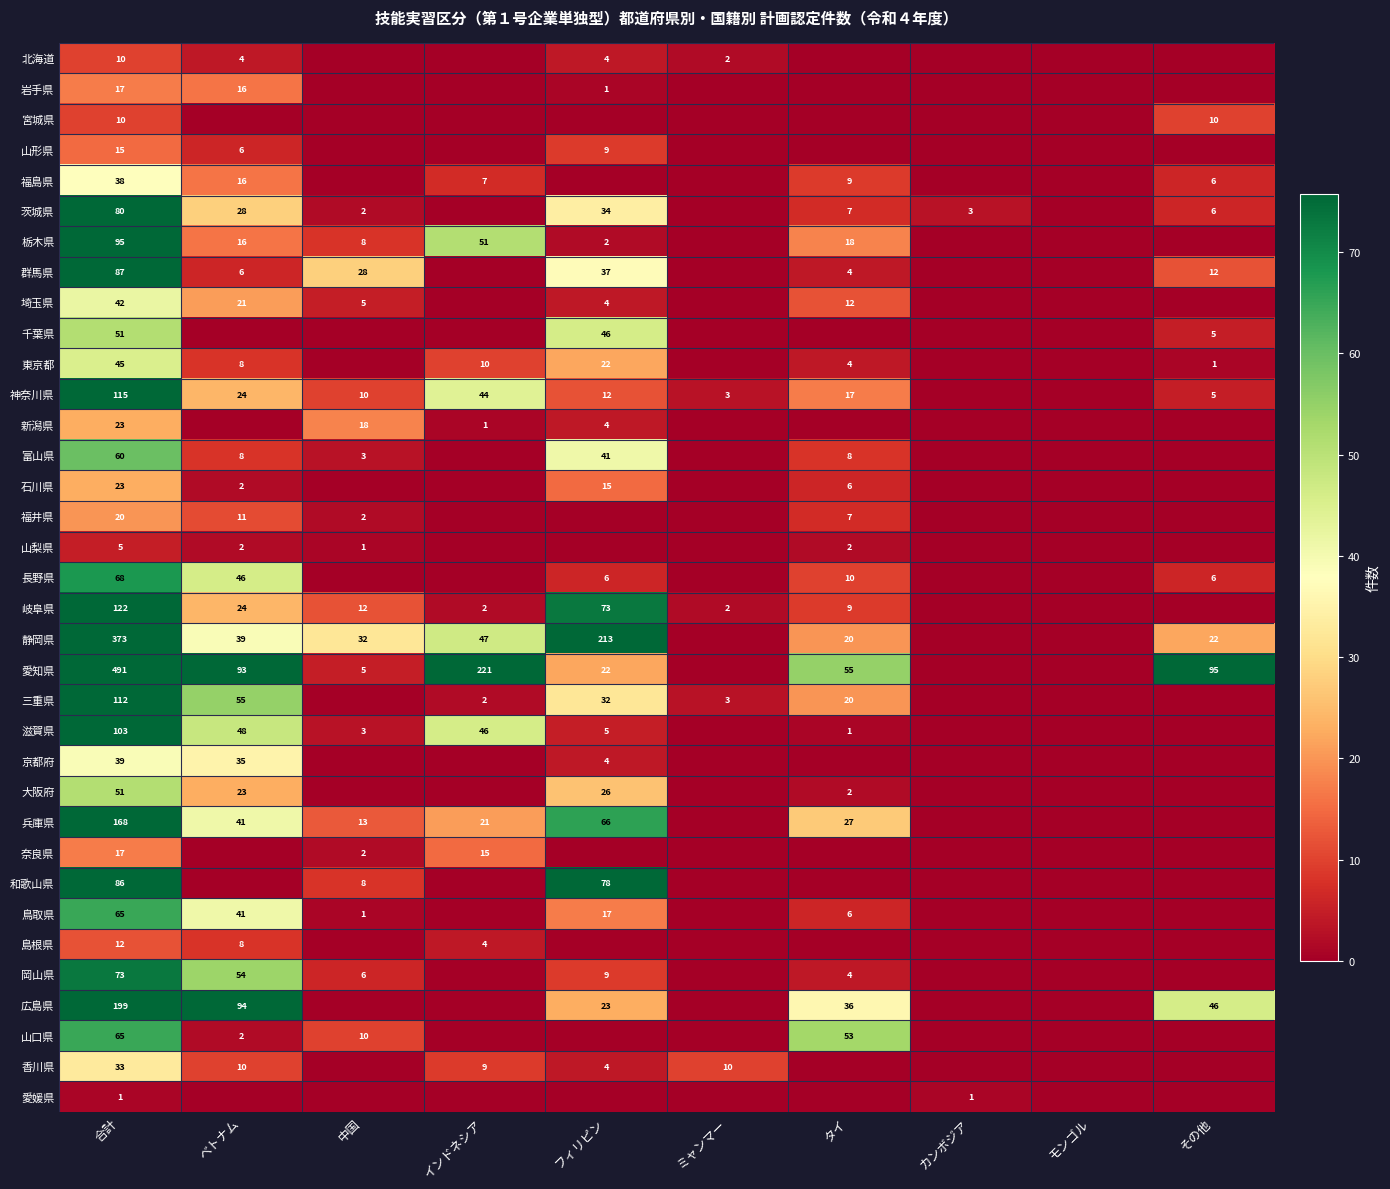

Is it true that 神奈川県 equals 24 at ベトナム?

True